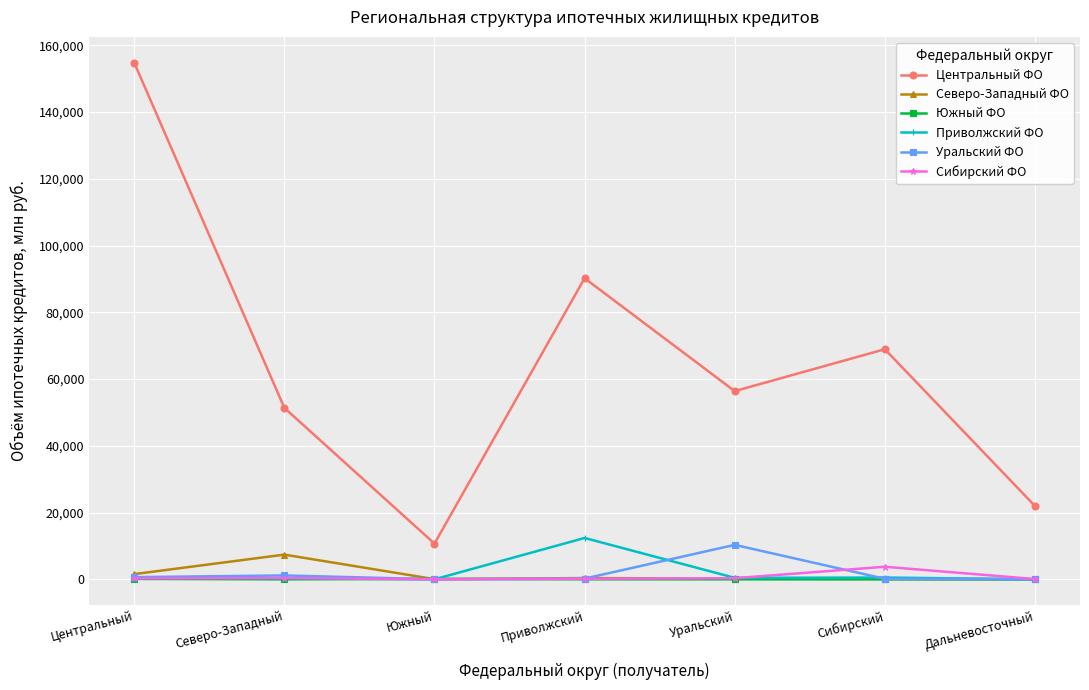

Between Уральский and Дальневосточный, which series saw the biggest shift?

Центральный ФО